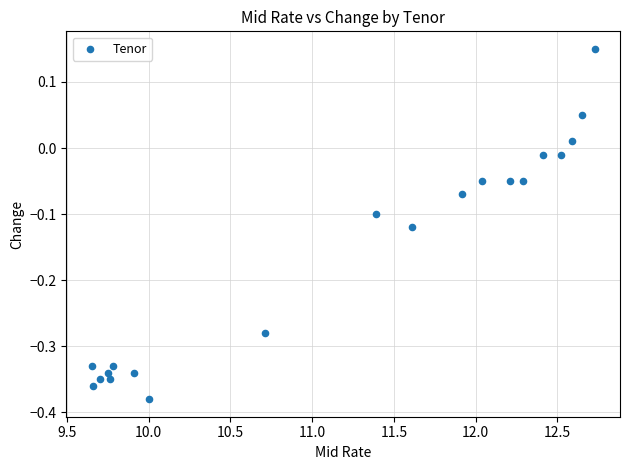

What is the range of Y values (max minus min)?

0.5